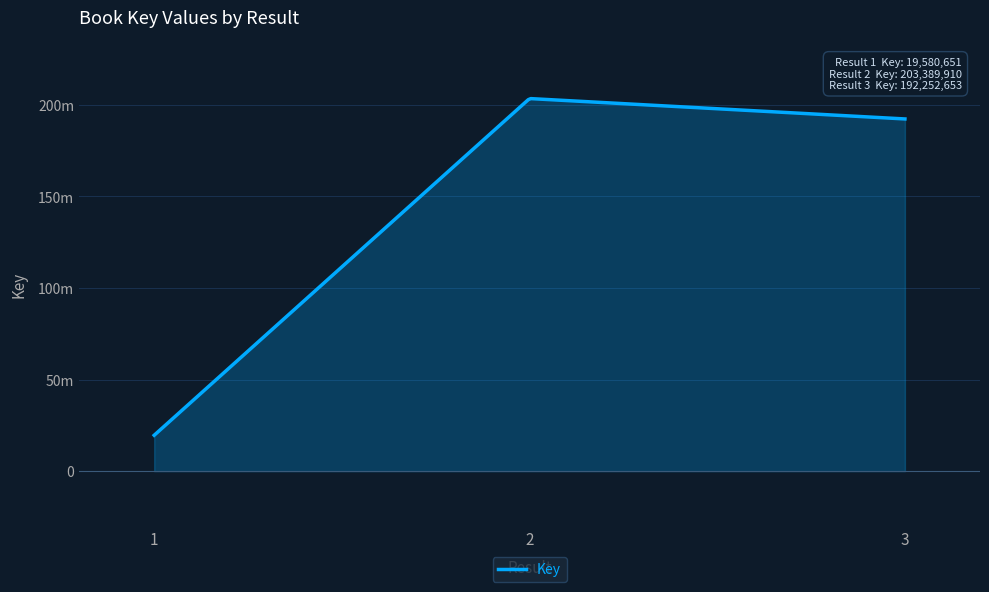

Reading left to right, extract all data points from this chart.

1=19580651	2=203389910	3=192252653